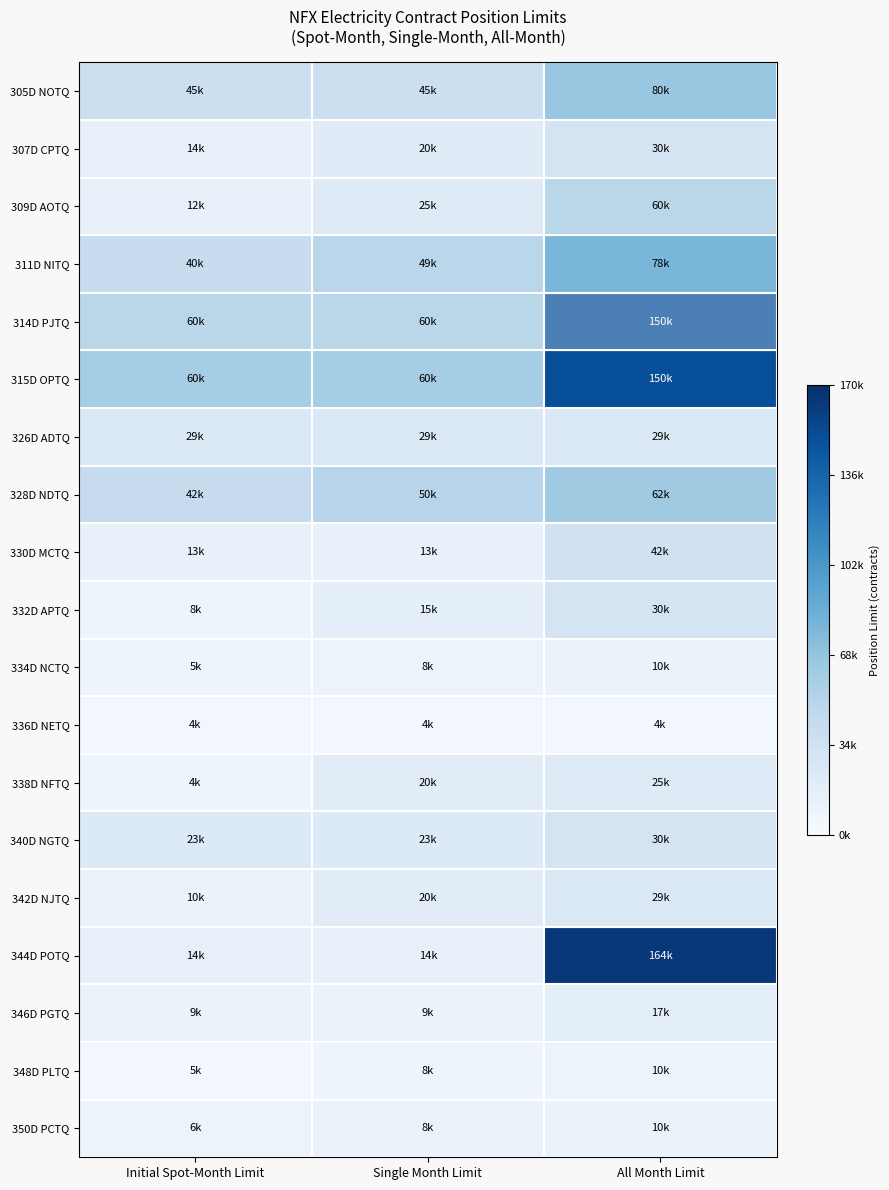

What is the difference between the highest and lowest values at Single Month Limit?

55804